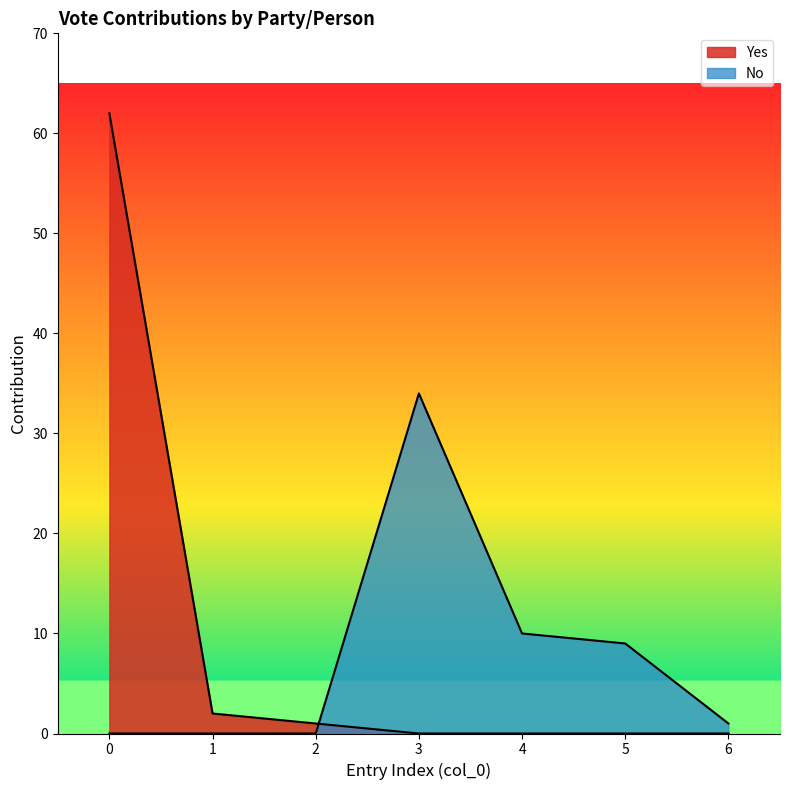

What are all the series names shown in the legend?

Yes, No